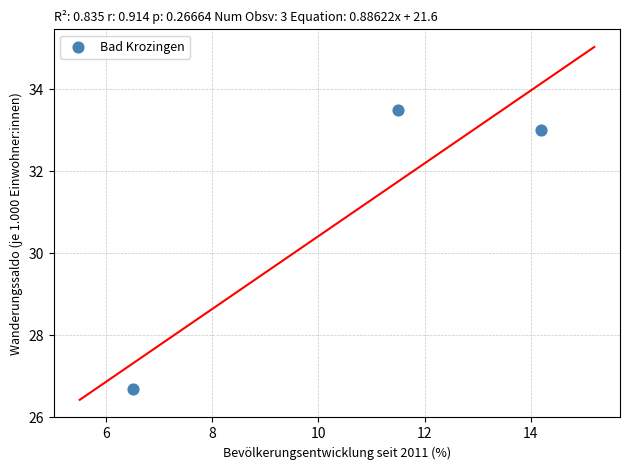

What is the range of X values (max minus min)?

7.7